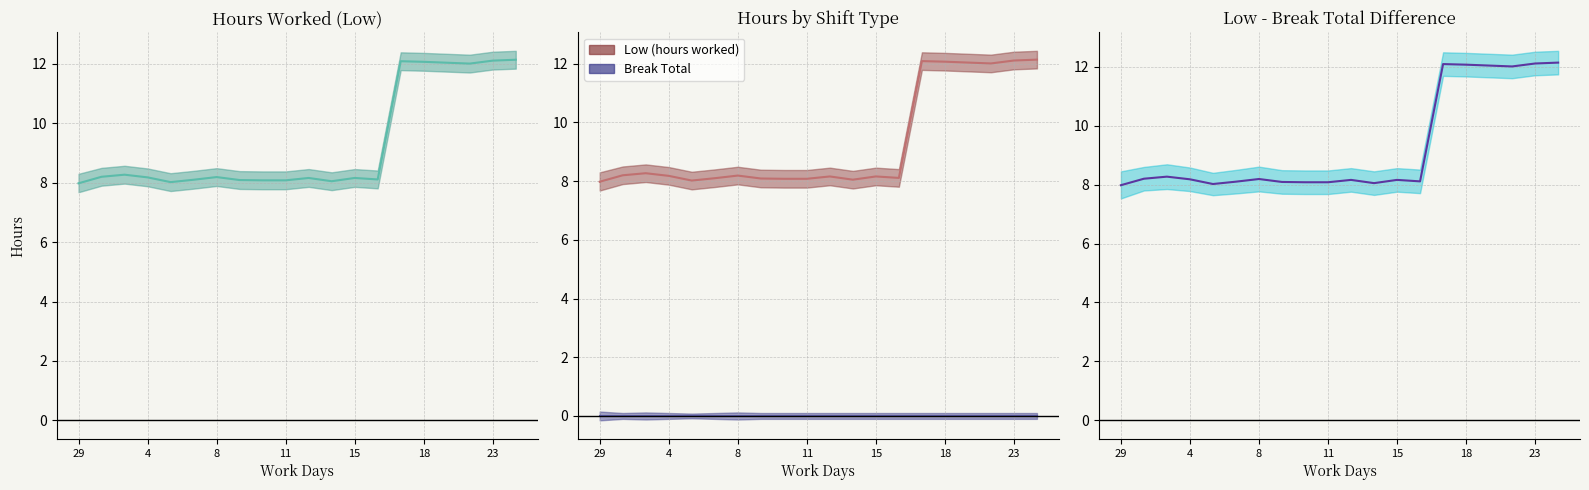

The Low (hours worked) series shows 10.8 at 7. True or false?

False